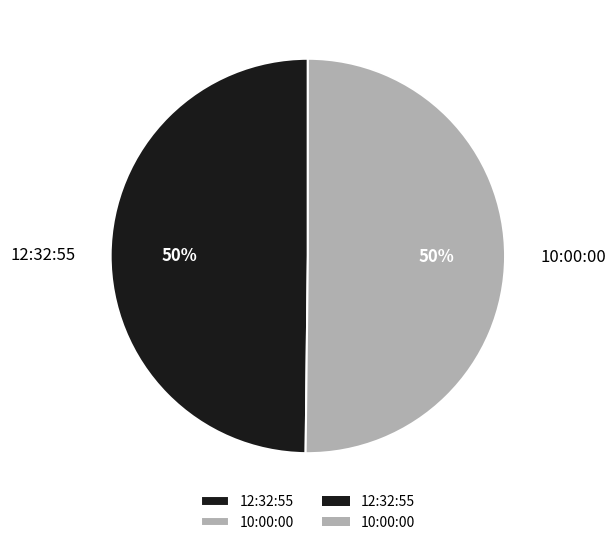

To the nearest percent, what portion does 12:32:55 represent?

50%